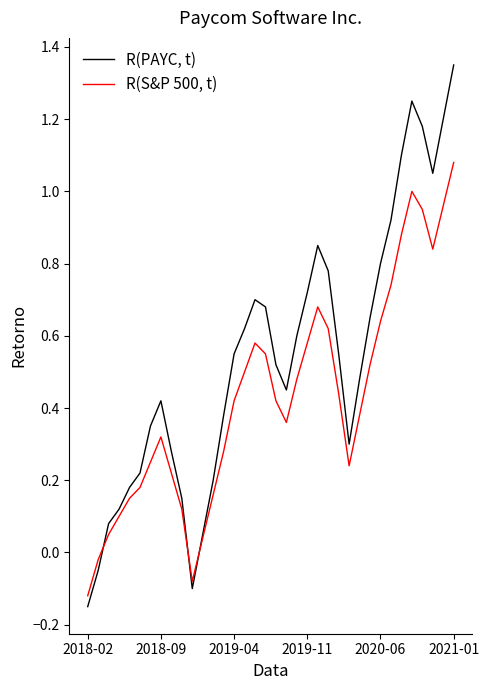

Which series has the largest total across all categories?

R(PAYC, t)